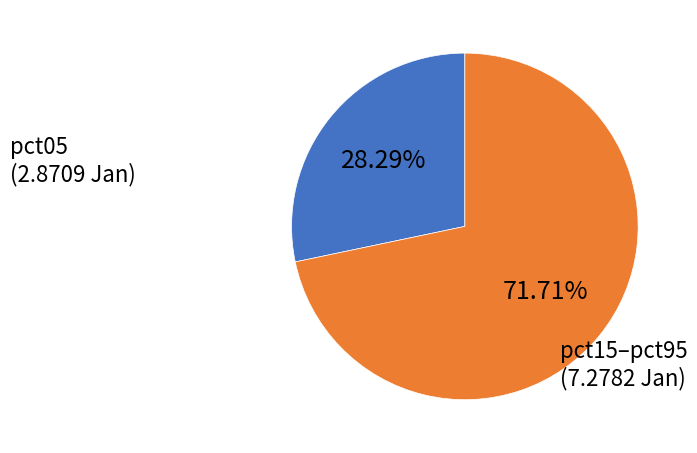

How many slices are in this pie chart?

2